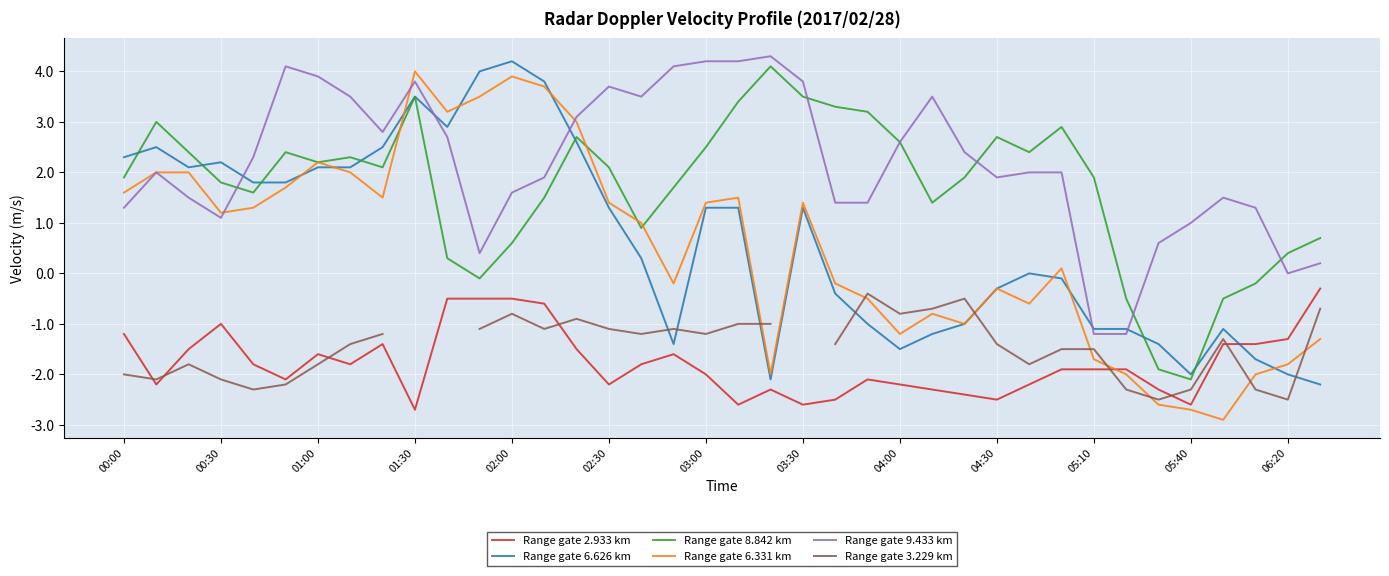

True or false: Range gate 9.433 km and Range gate 2.933 km cross at least once.

False